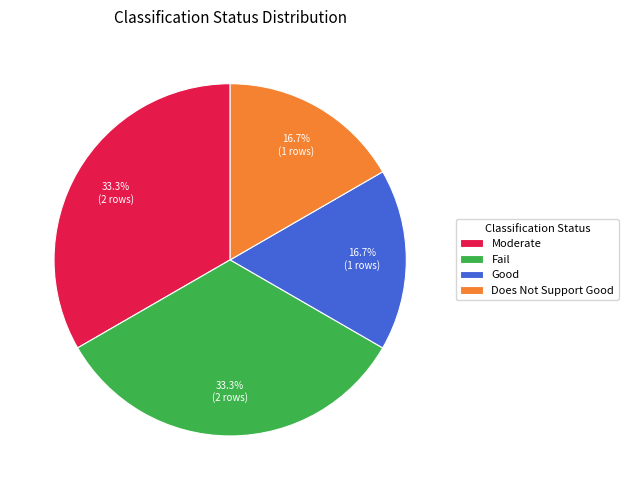

To the nearest percent, what is the combined percentage of Fail and Moderate?

67%